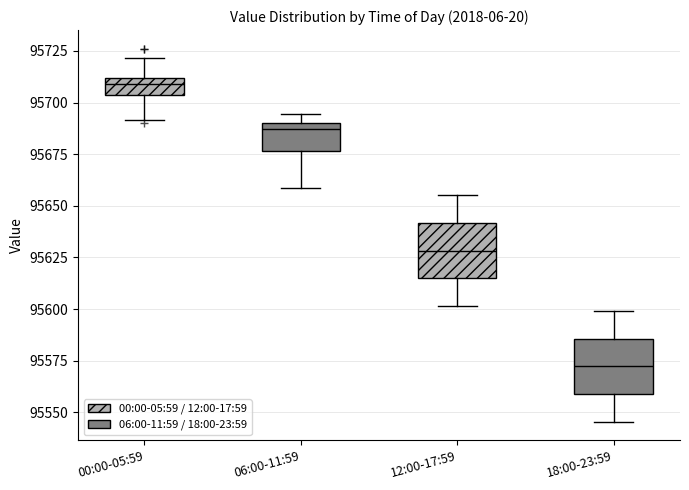

Where is the lower edge of the box for 18:00-23:59 on the y-axis? The values are not printed on the chart, so give them approximately, as read against the axis.

95560